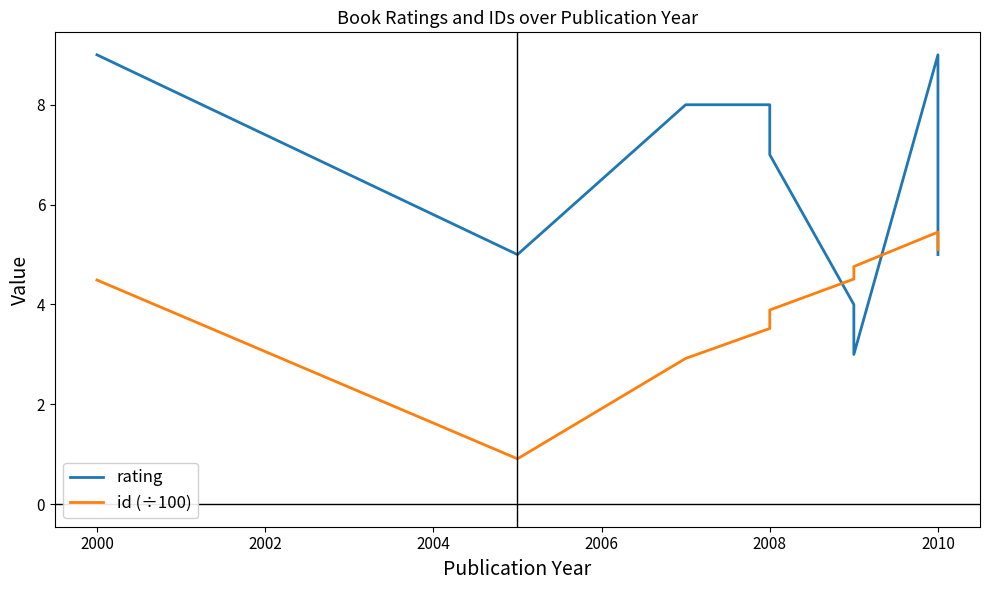

True or false: rating and id (÷100) cross at least once.

True